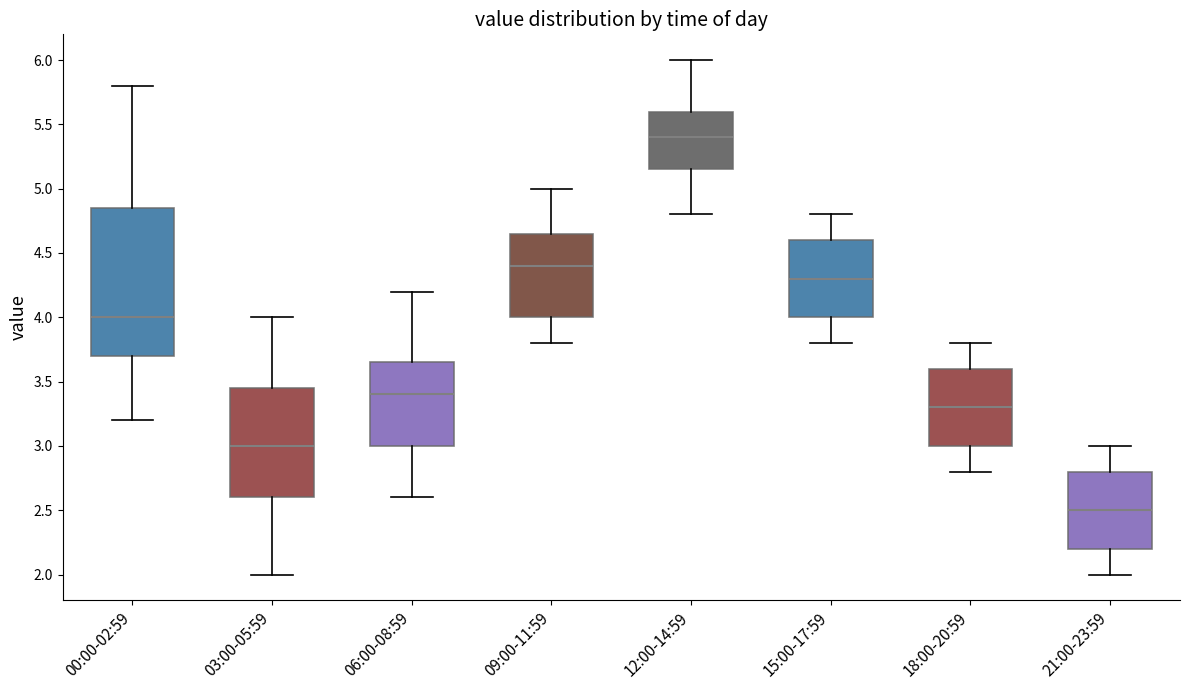

Which box's median line is the highest?

12:00-14:59